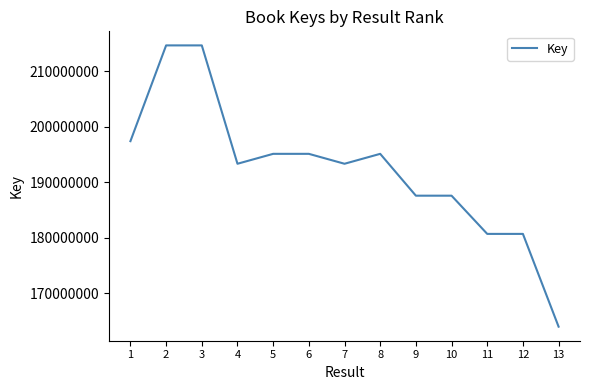

Is this an area chart (filled region under the line)?

No